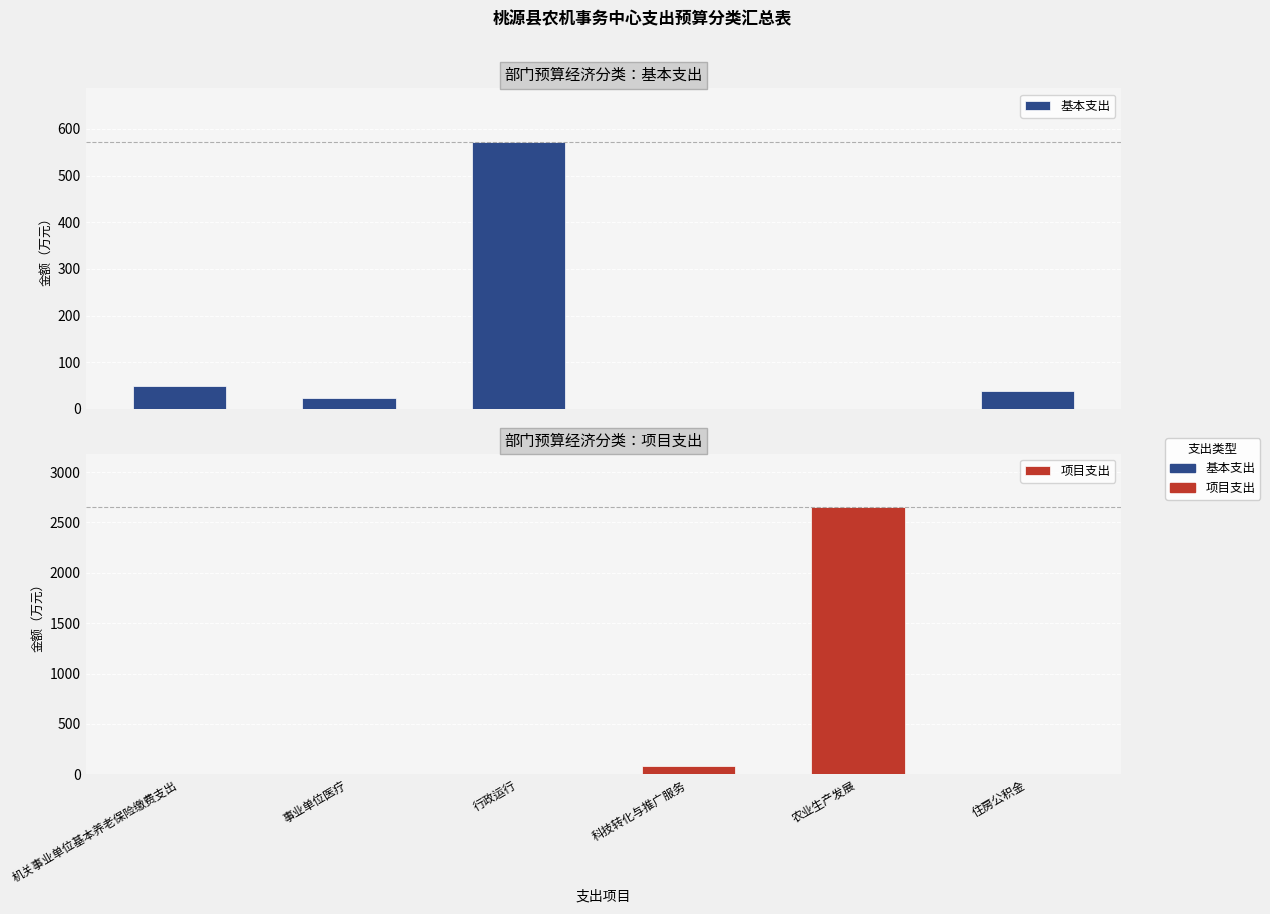

What is the label of the 2nd bar from the left?

事业单位医疗